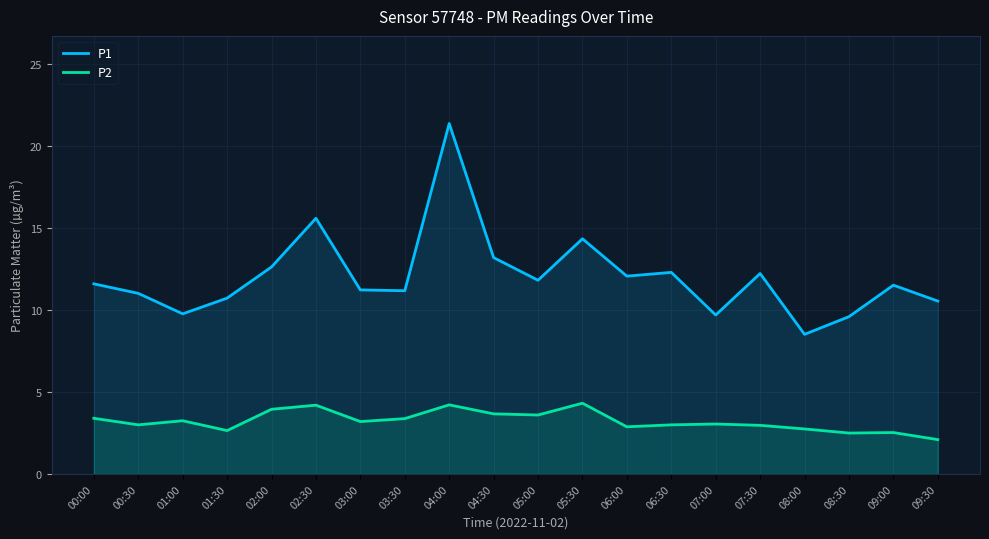

True or false: P2 and P1 cross at least once.

False